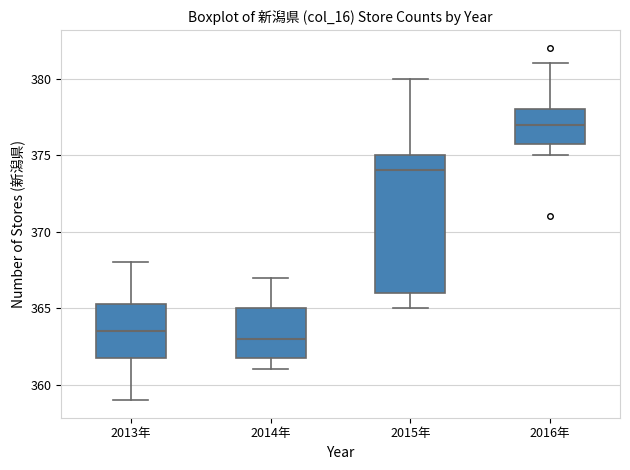

Which box has the lowest median line?

2014年